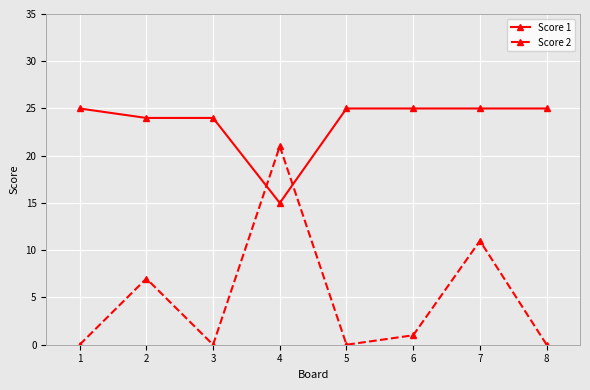

What is the sum of the Score 1 values at 1 and 2?

49